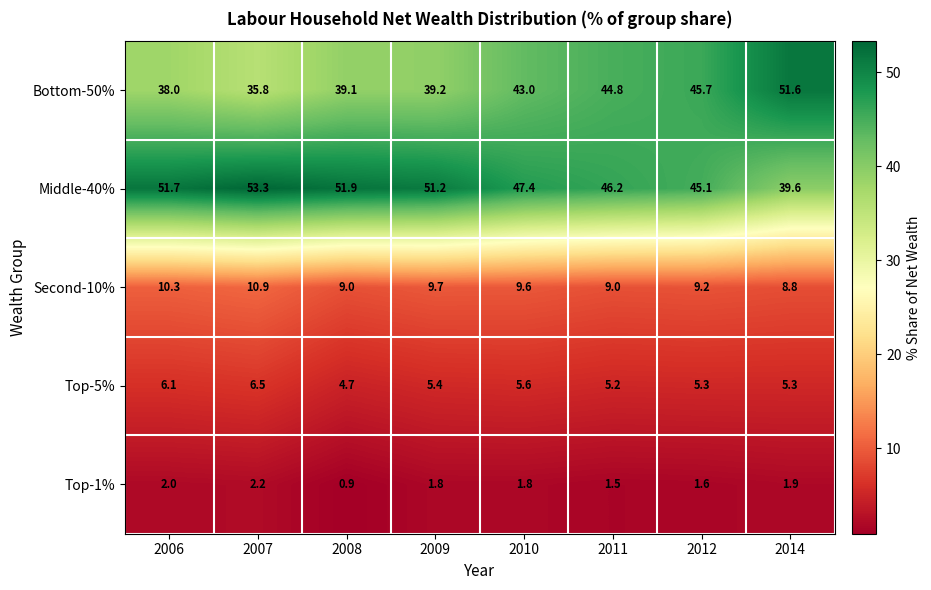

How many data points in Top-5% are less than 5?

1